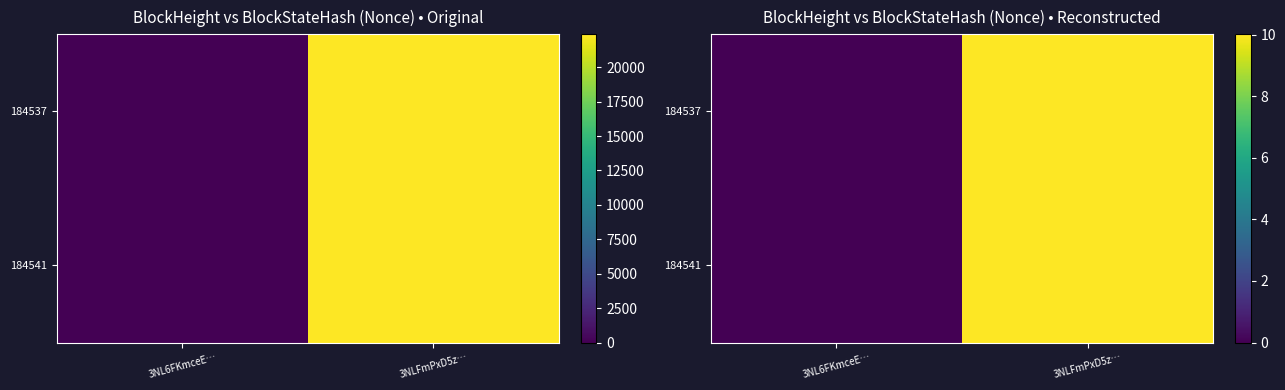

How many values in the 184537 series are below 10?

1